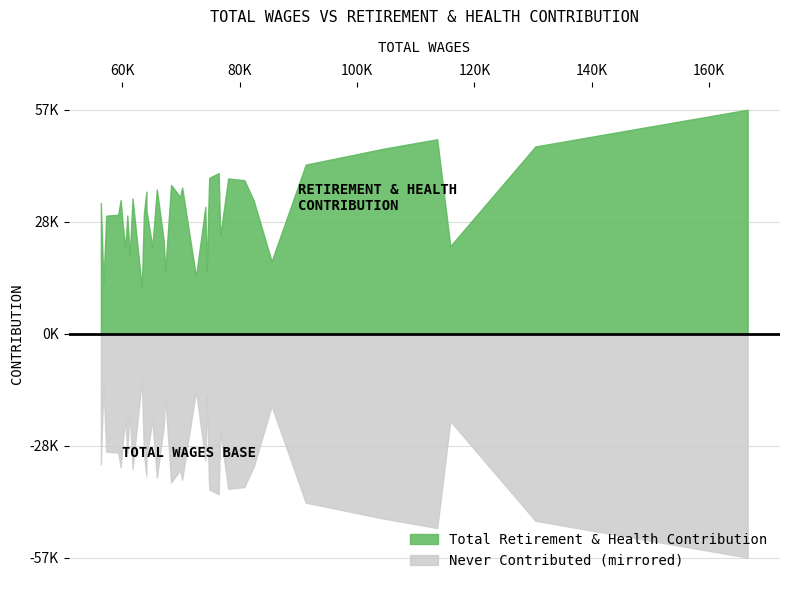

How many values in the Total Retirement & Health Contribution series exceed 33812?

19